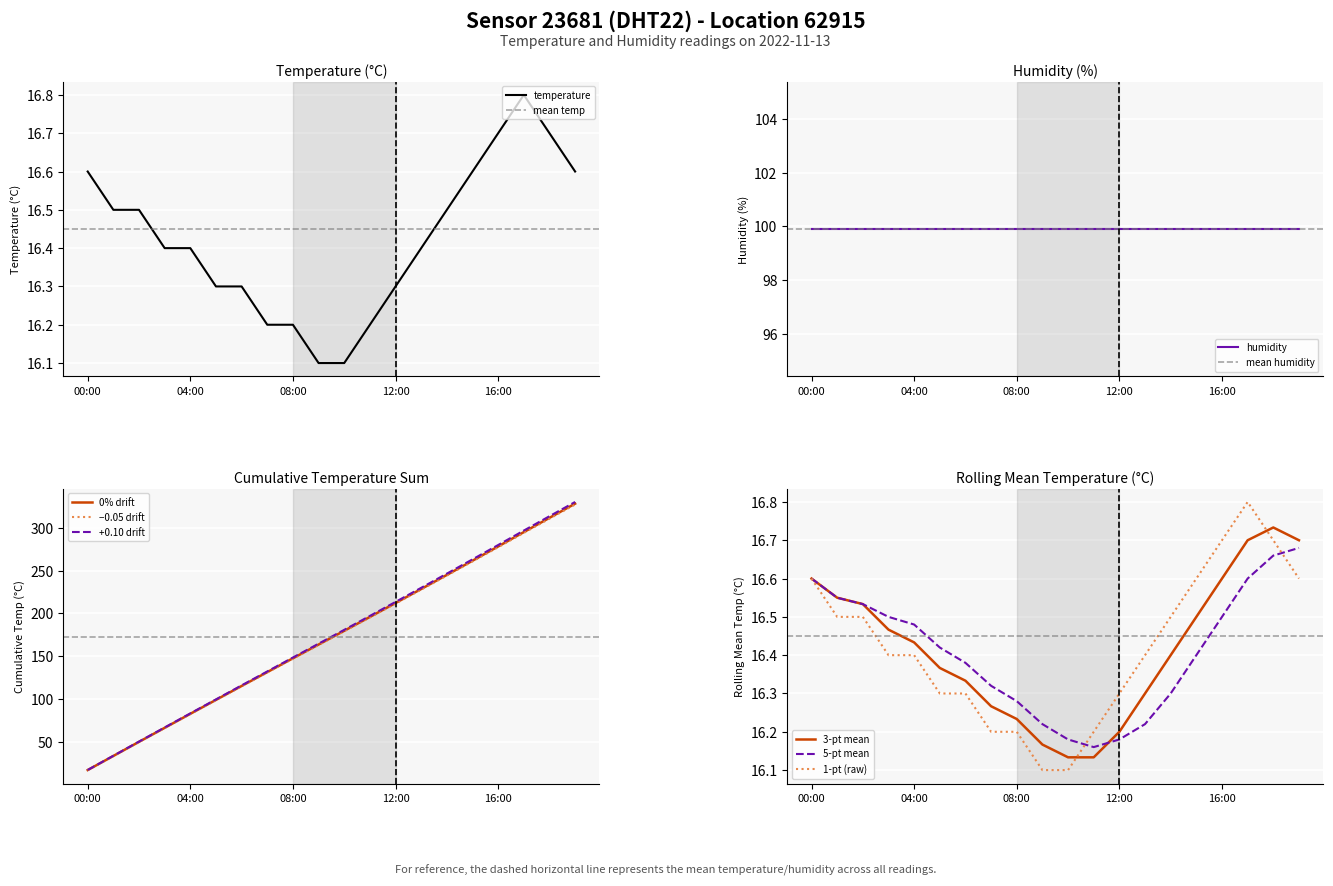

True or false: there are more than 2 points higher than both neighbors.

False